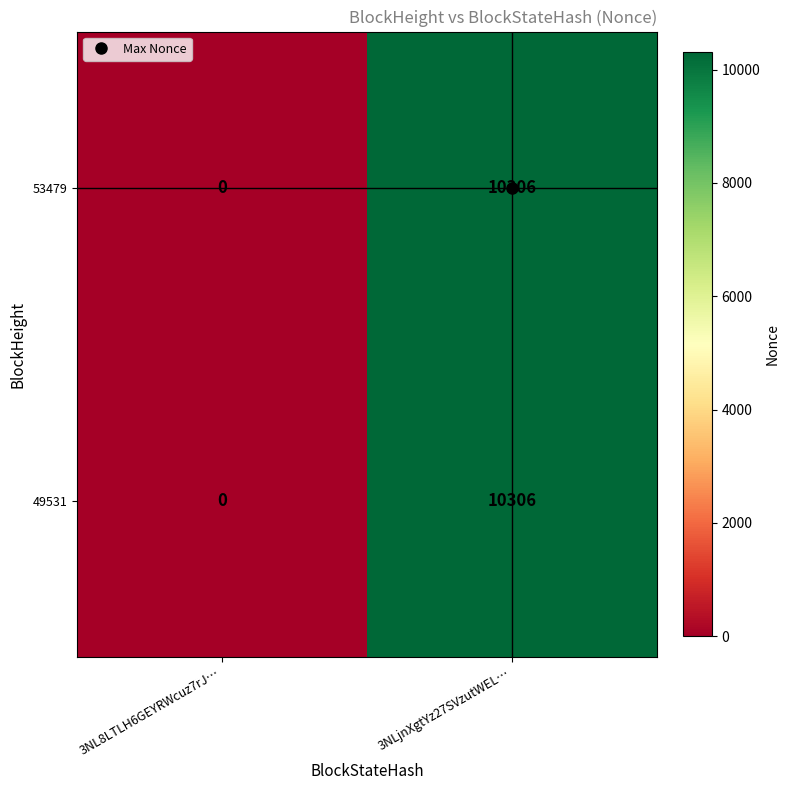

What is the difference between the maximum and minimum values in the 49531 series?

10306